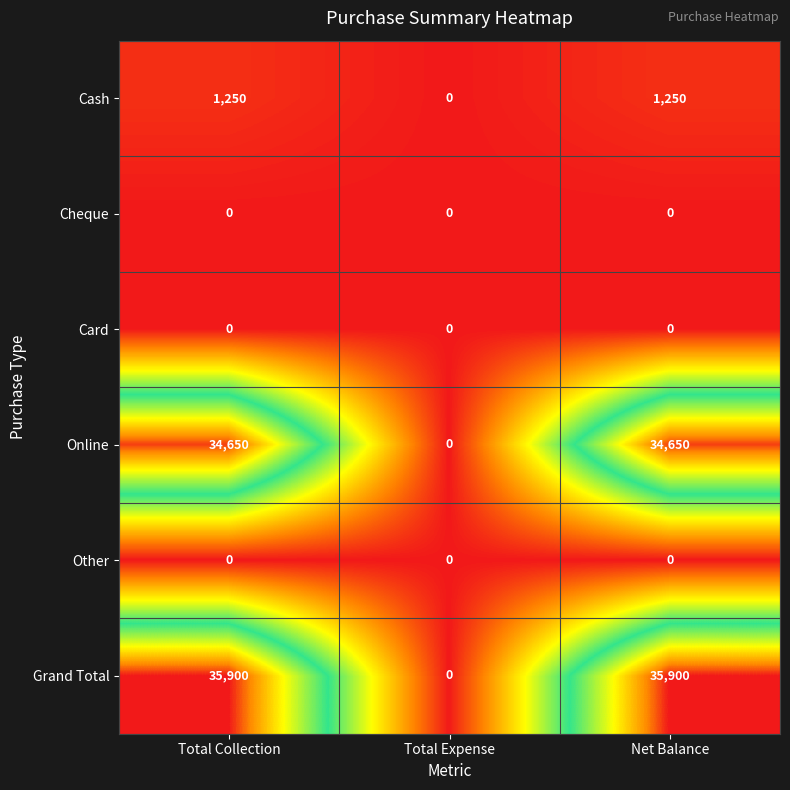

Reading right to left, what are all the values shown in this chart?

Cash: Net Balance=1250	Total Expense=0	Total Collection=1250
Cheque: Net Balance=0	Total Expense=0	Total Collection=0
Card: Net Balance=0	Total Expense=0	Total Collection=0
Online: Net Balance=34650	Total Expense=0	Total Collection=34650
Other: Net Balance=0	Total Expense=0	Total Collection=0
Grand Total: Net Balance=35900	Total Expense=0	Total Collection=35900